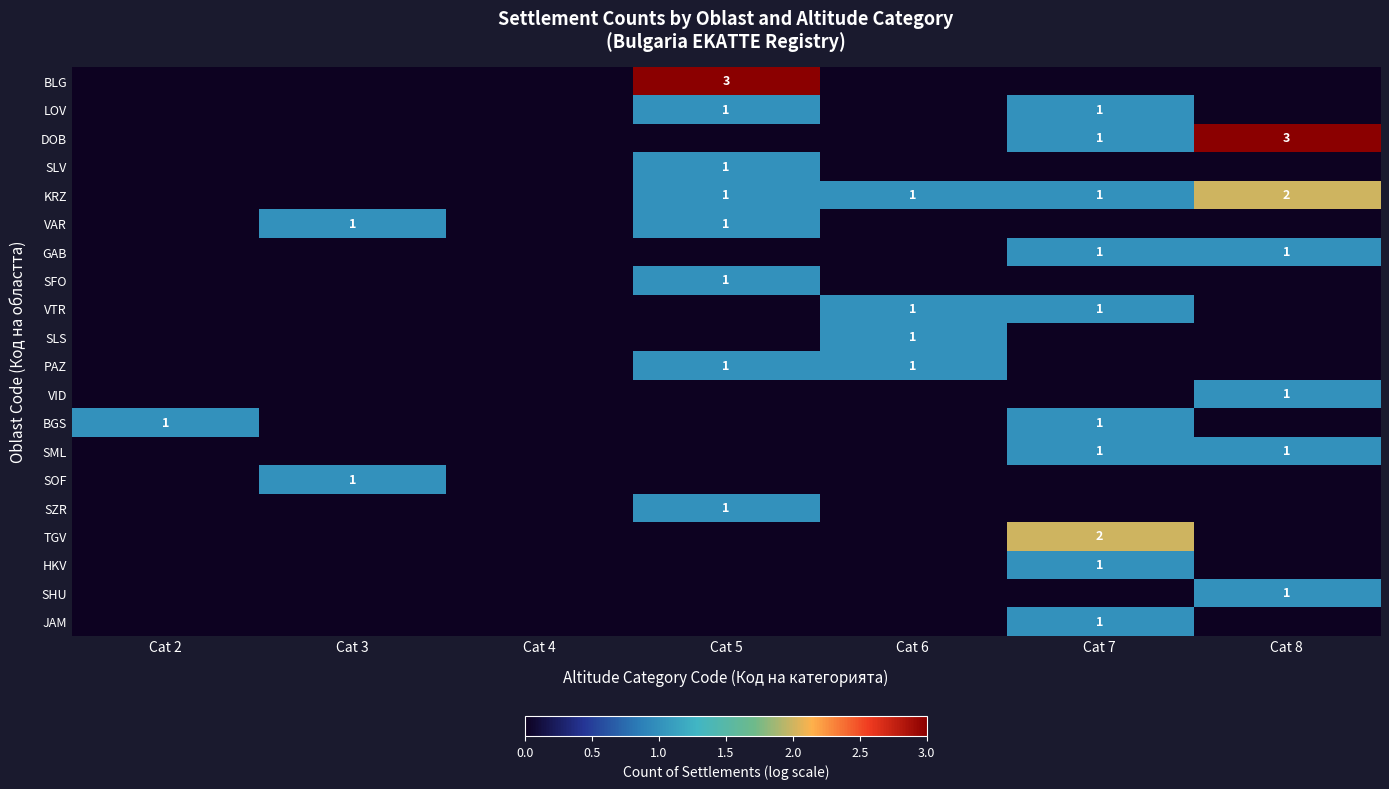

The KRZ series shows 3 at Cat 8. True or false?

False